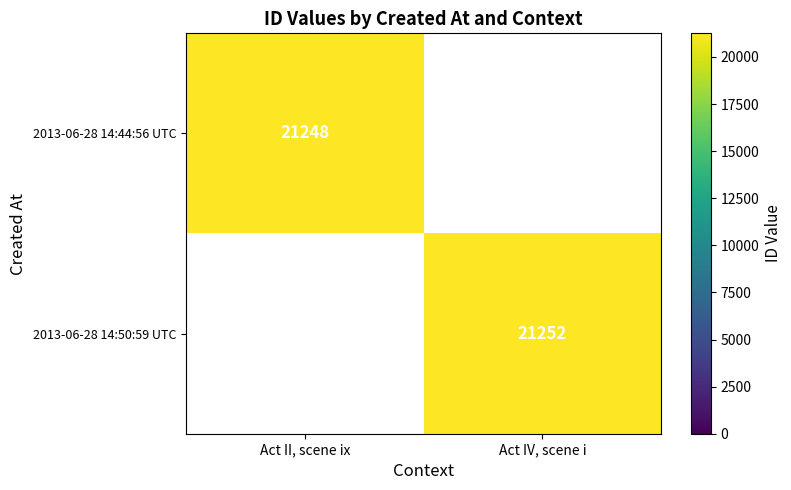

Which label corresponds to the largest value in the chart?

Act IV, scene i